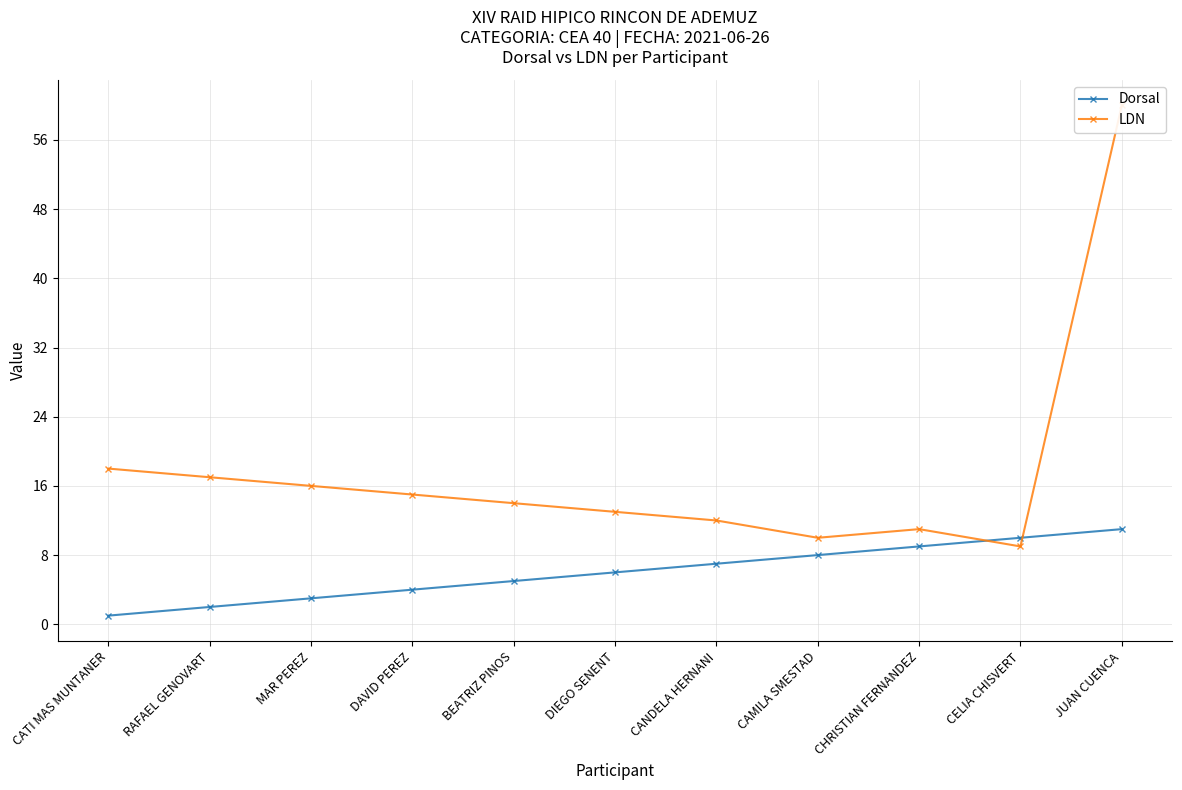

At which label does LDN first exceed 14?

CATI MAS MUNTANER